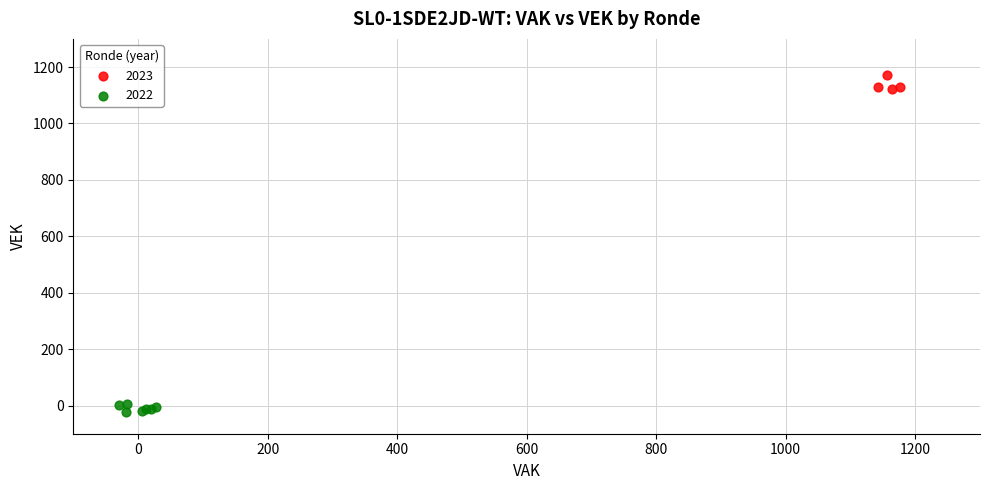

Which series has the largest Y range (max minus min)?

2023